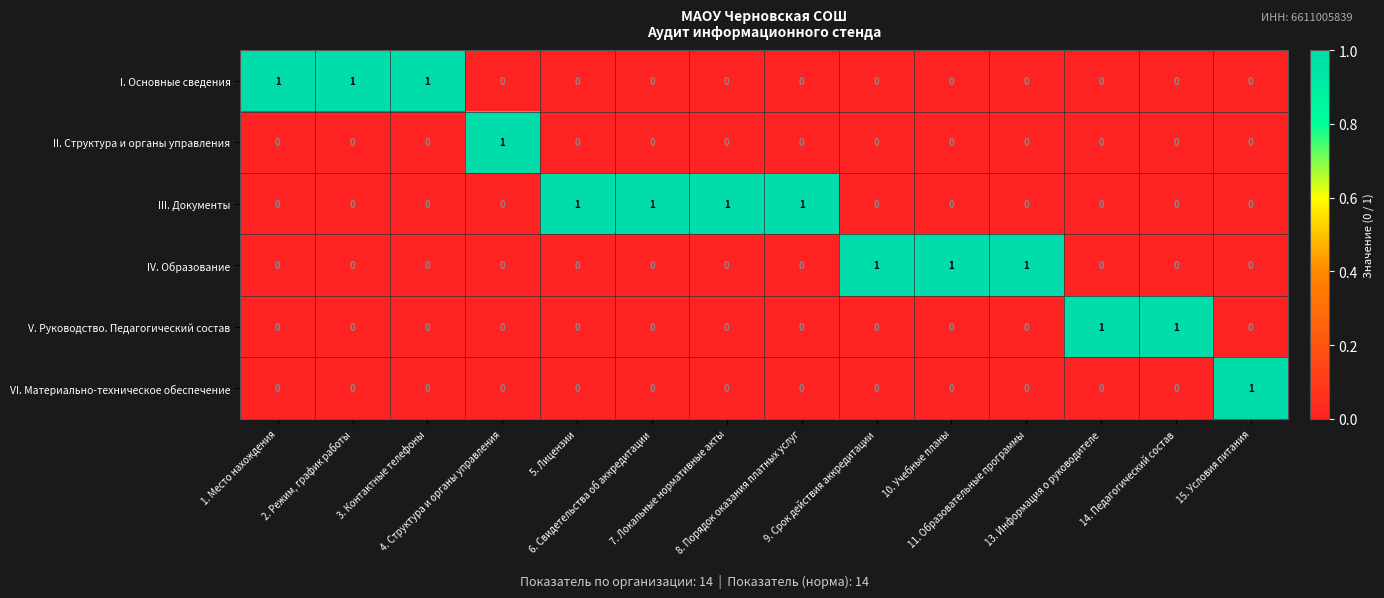

What is the total value across all series at 9. Срок действия аккредитации?

1